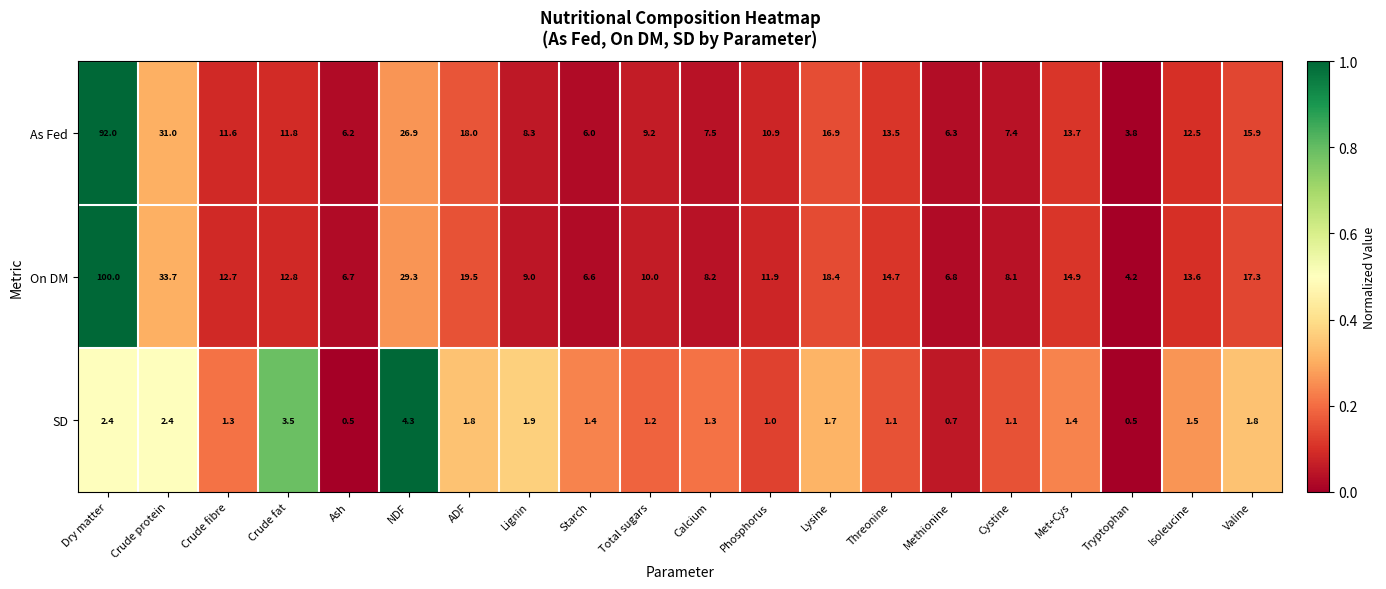

Between Crude fibre and Tryptophan, which series saw the biggest shift?

On DM